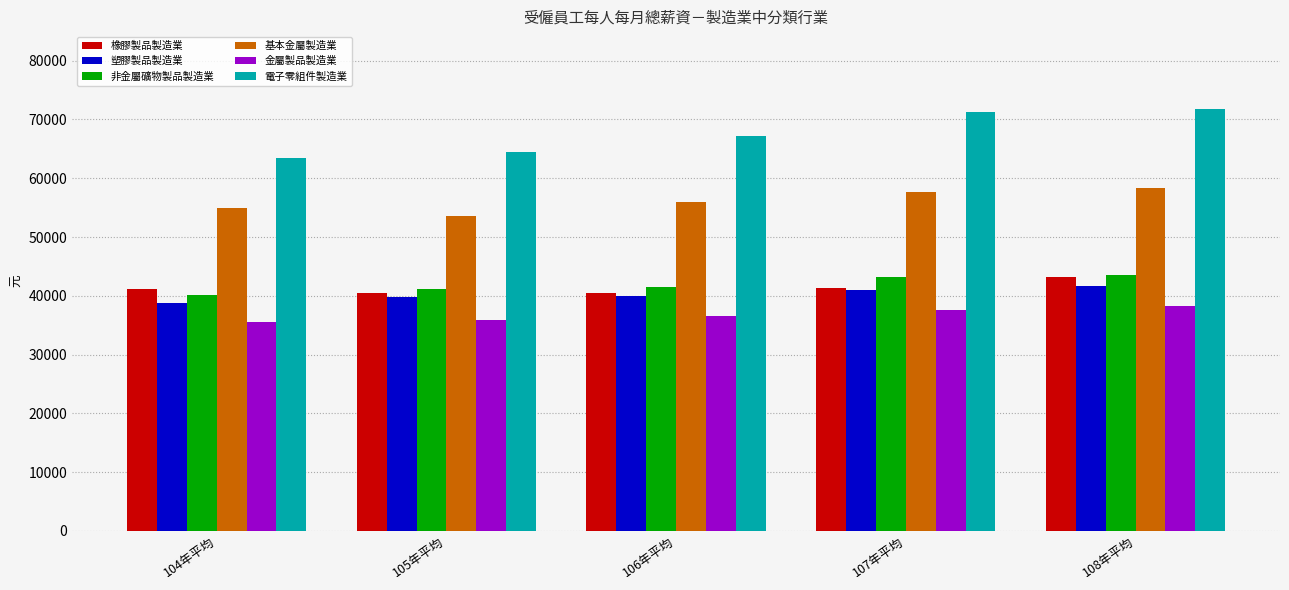

The value of 基本金屬製造業 at 106年平均 is 24053. True or false?

False